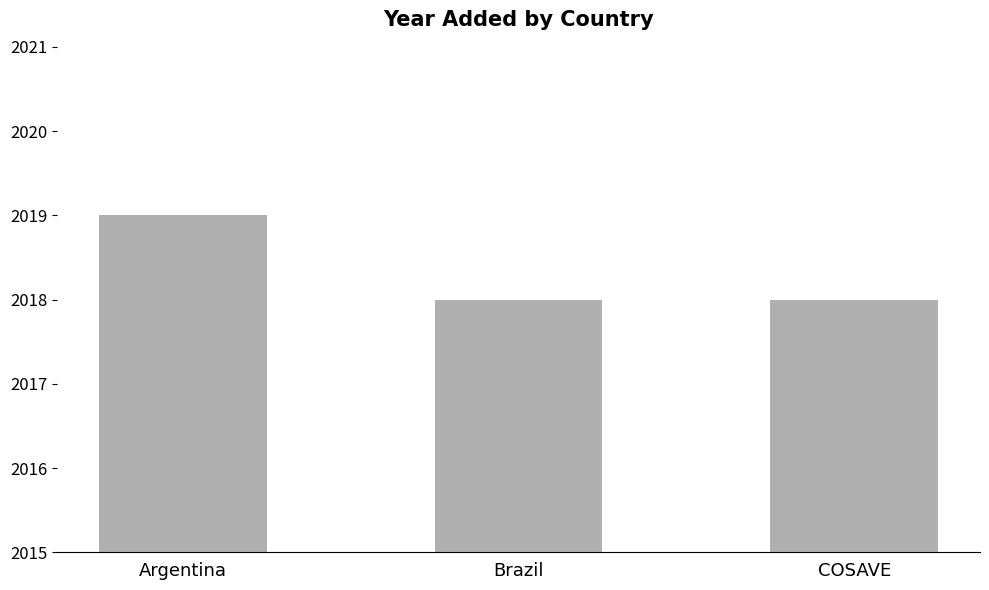

What value does the data have at Brazil?

2018